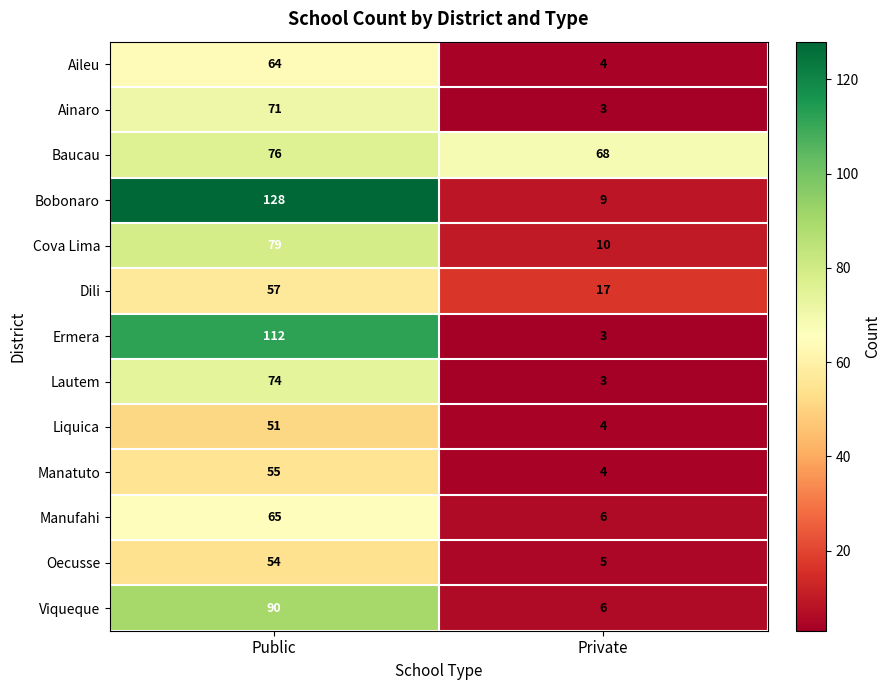

What is the sum of the Bobonaro values at Private and Public?

137